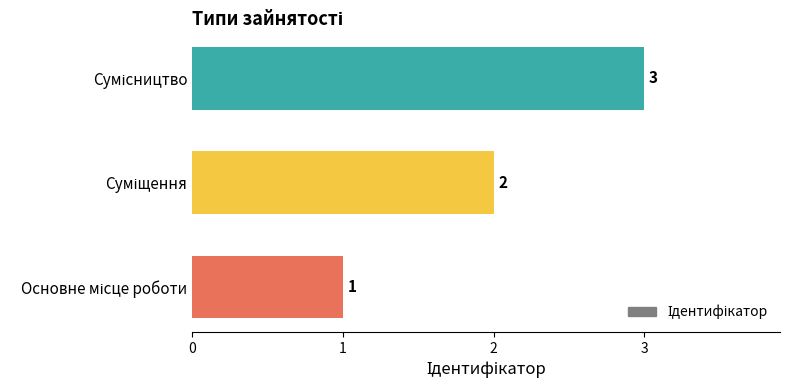

Are the bars horizontal?

Yes